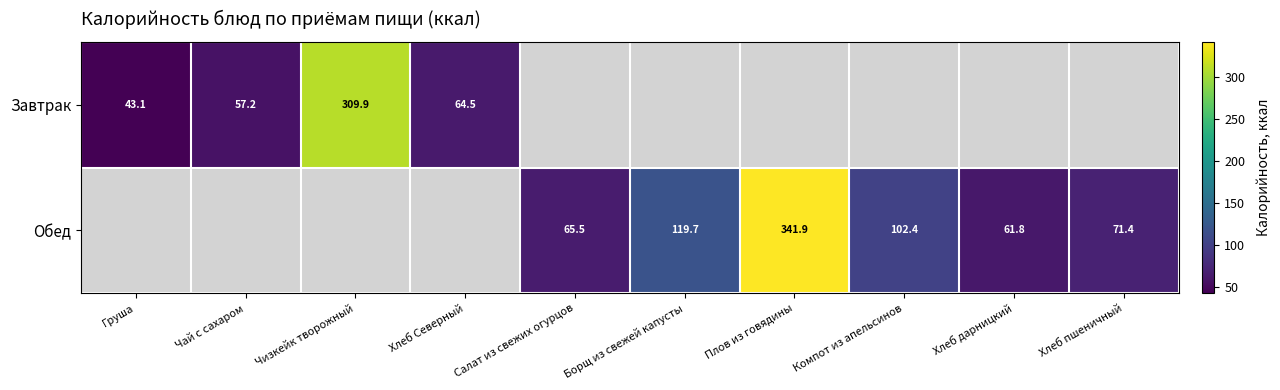

The Завтрак series shows 178.1 at Чизкейк творожный. True or false?

False